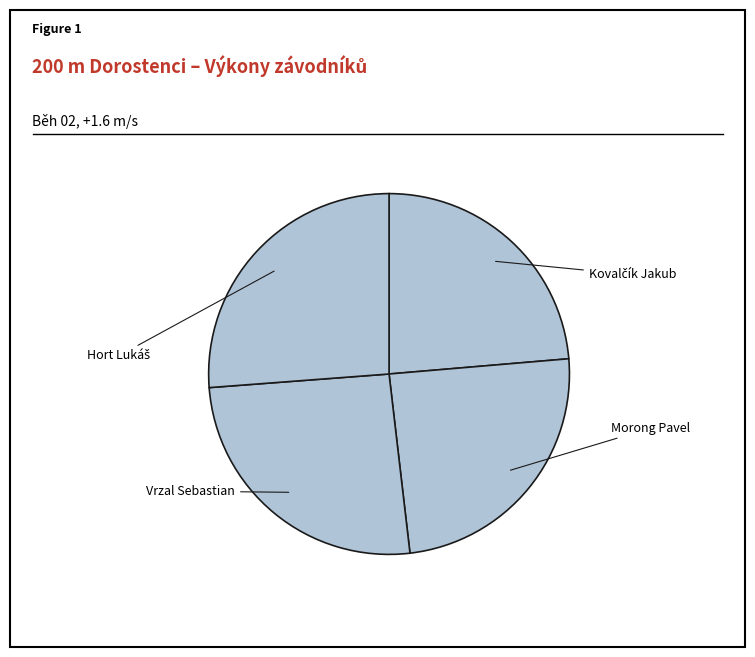

To the nearest percent, what is the average slice percentage?

25%